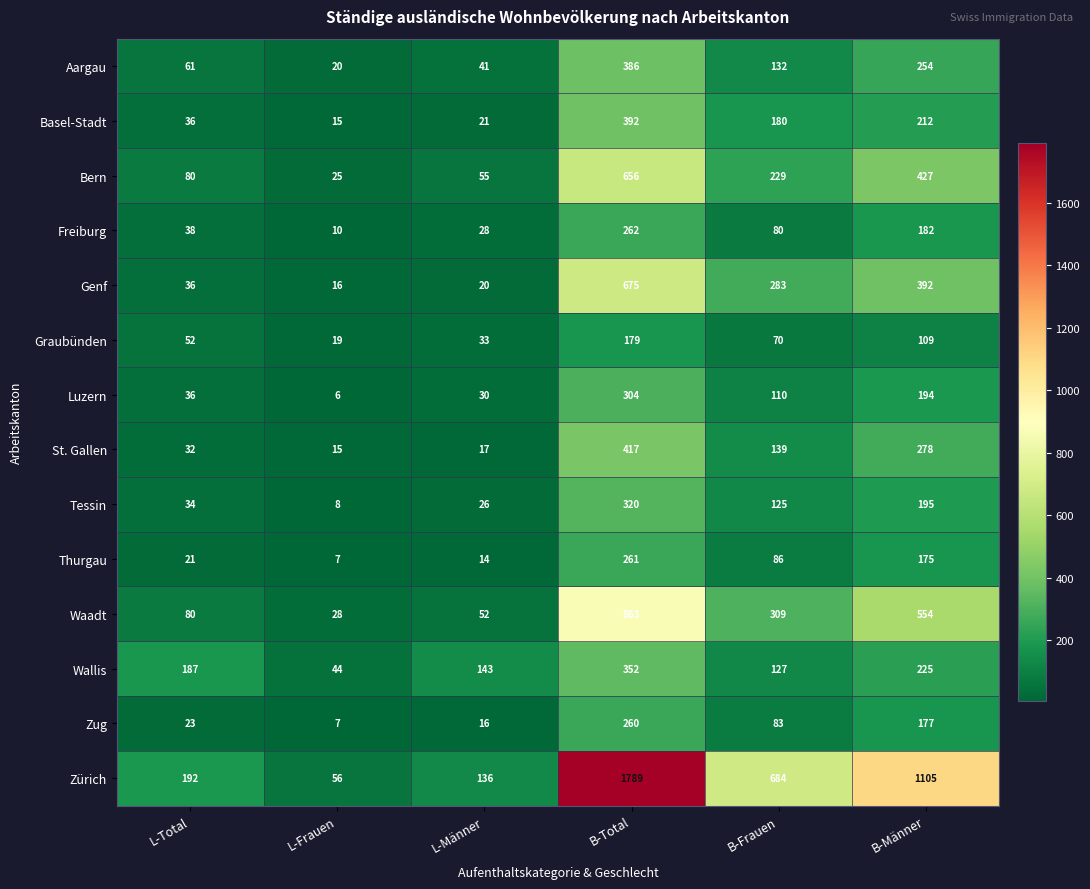

At which category is the sum across all series the highest?

B-Total